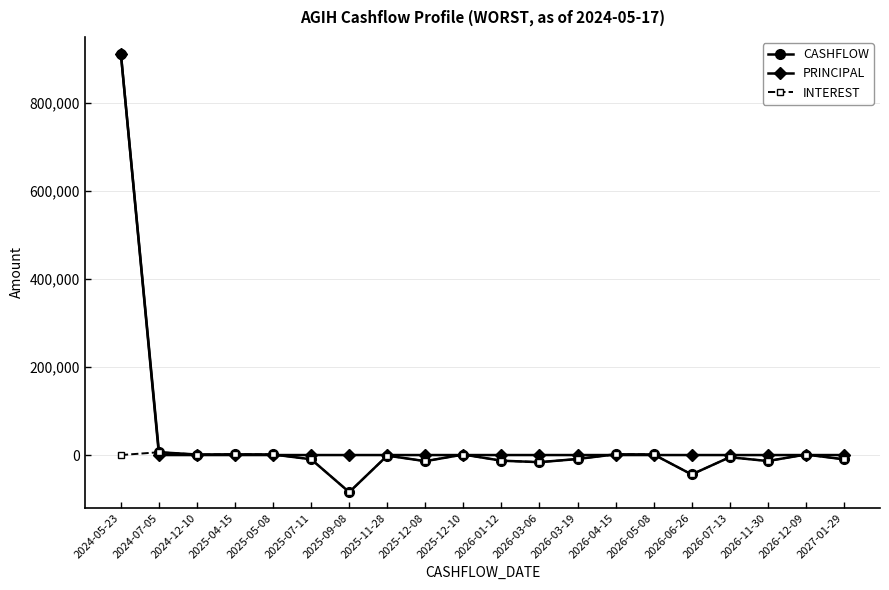

How many lines are shown in the chart?

3